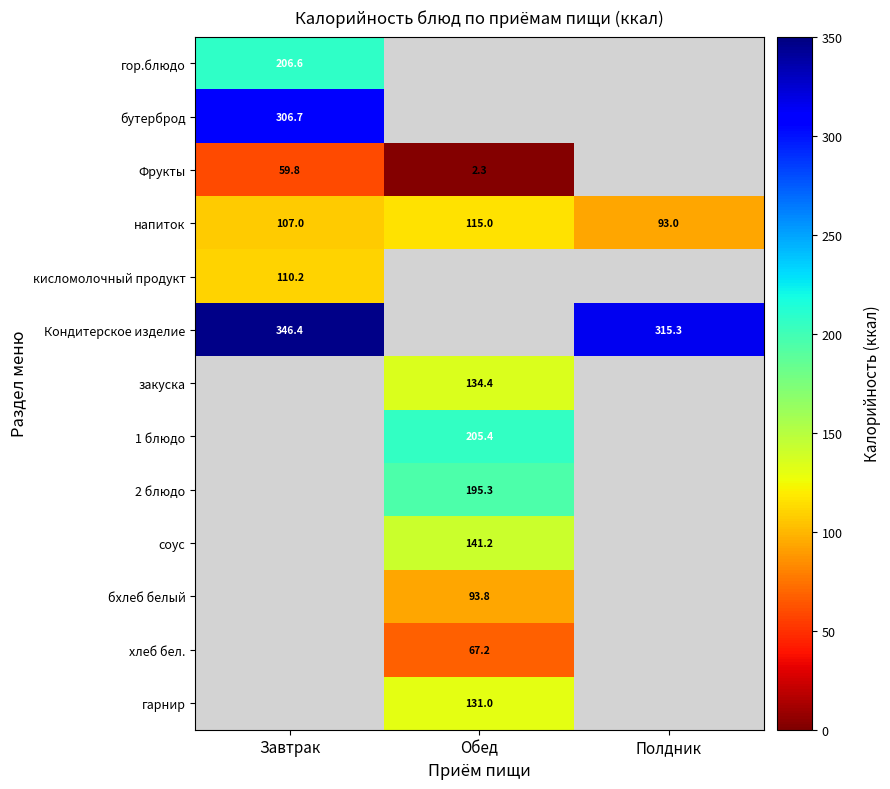

At which category does the chart reach its peak across all series?

Завтрак